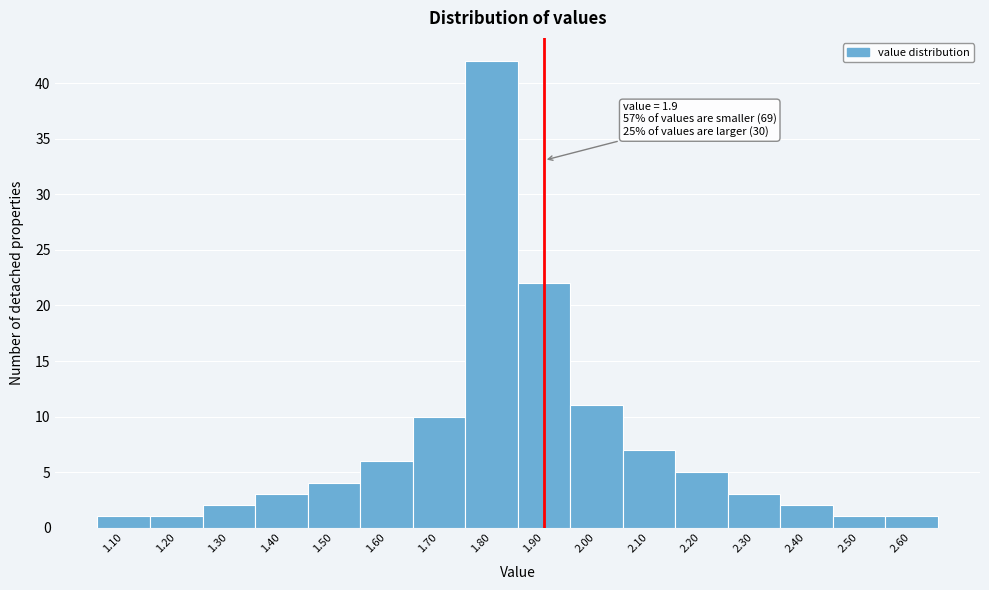

Over which range of the x-axis is the bar tallest?

1.75 to 1.85